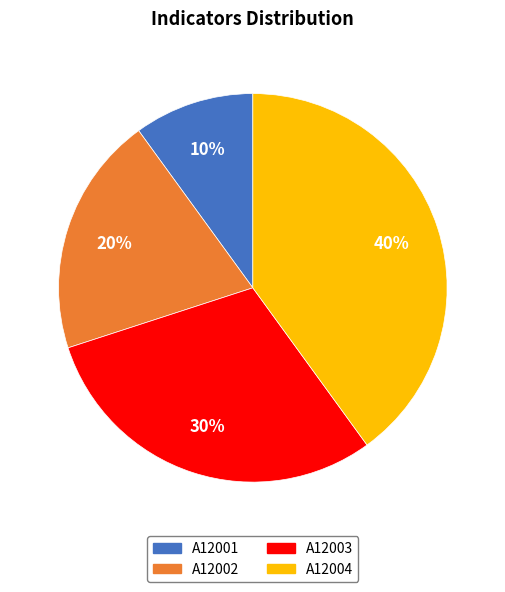

What is the ratio of the value at A12004 to the value at A12002?

2.0